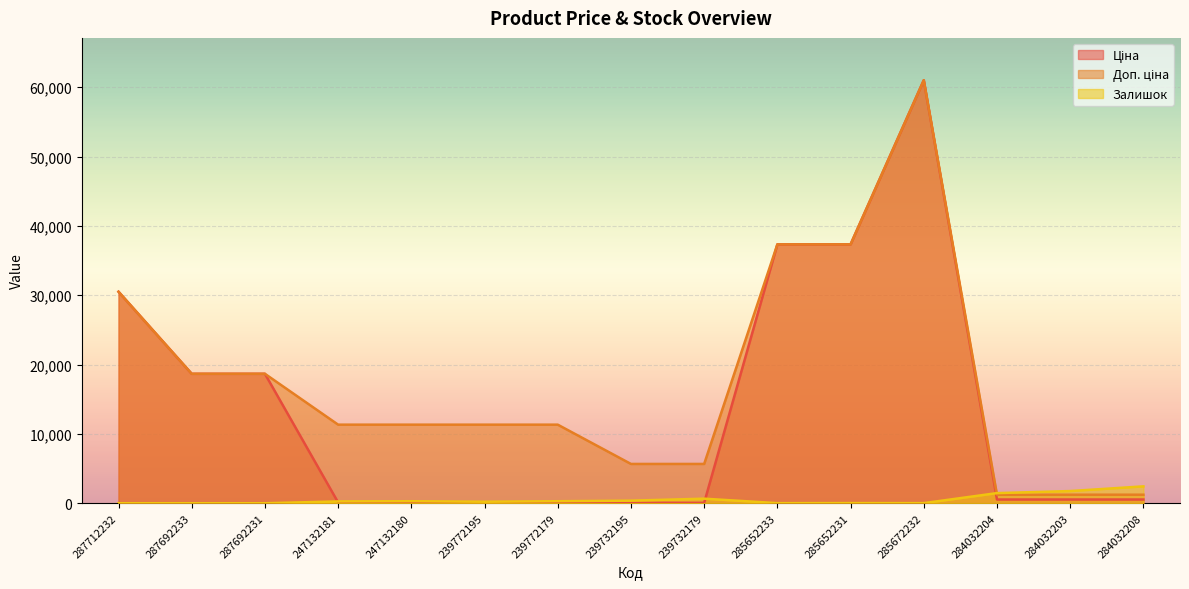

Between which two adjacent categories do Залишок and Доп. ціна first intersect?

285672232 and 284032204